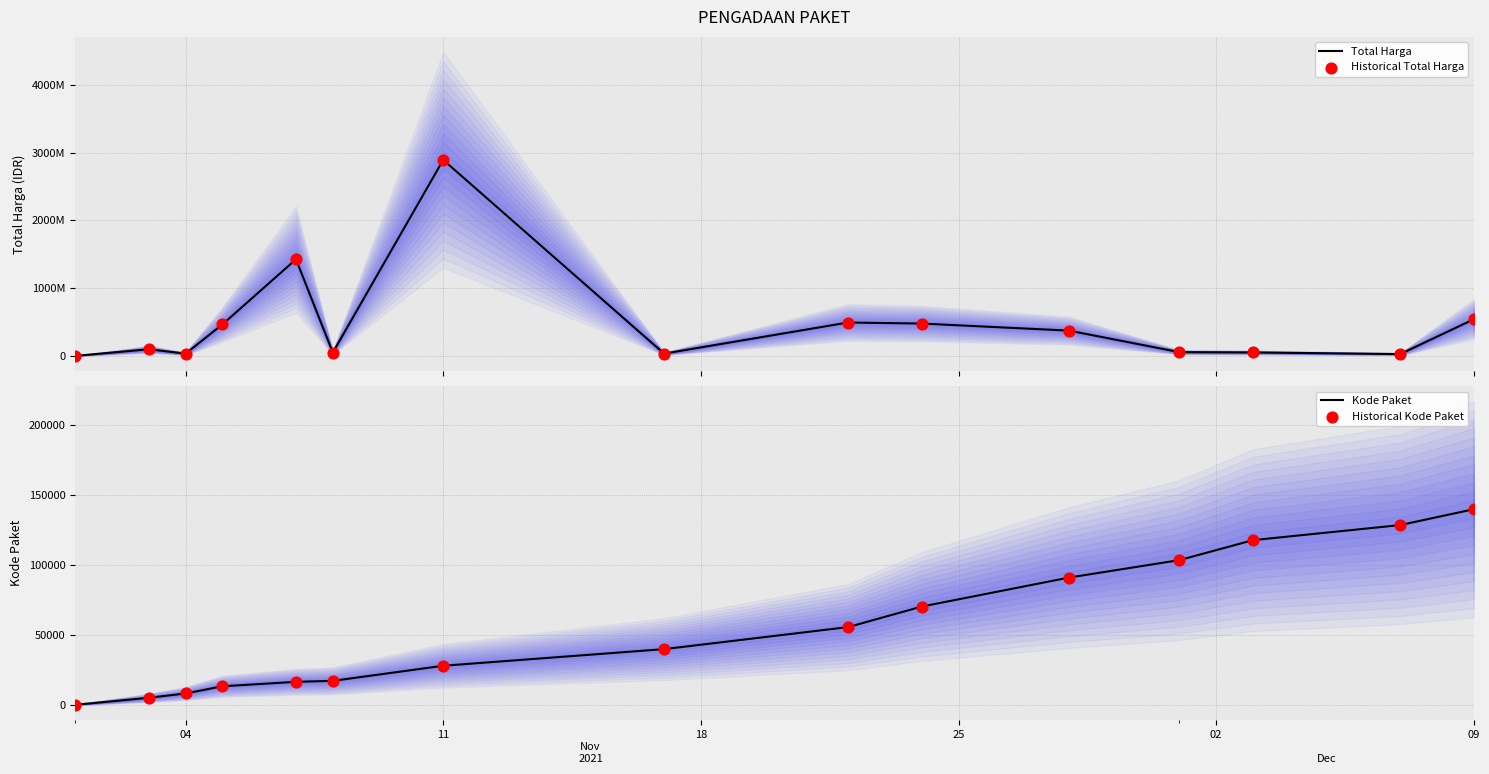

At which category is the sum across all series the highest?

11